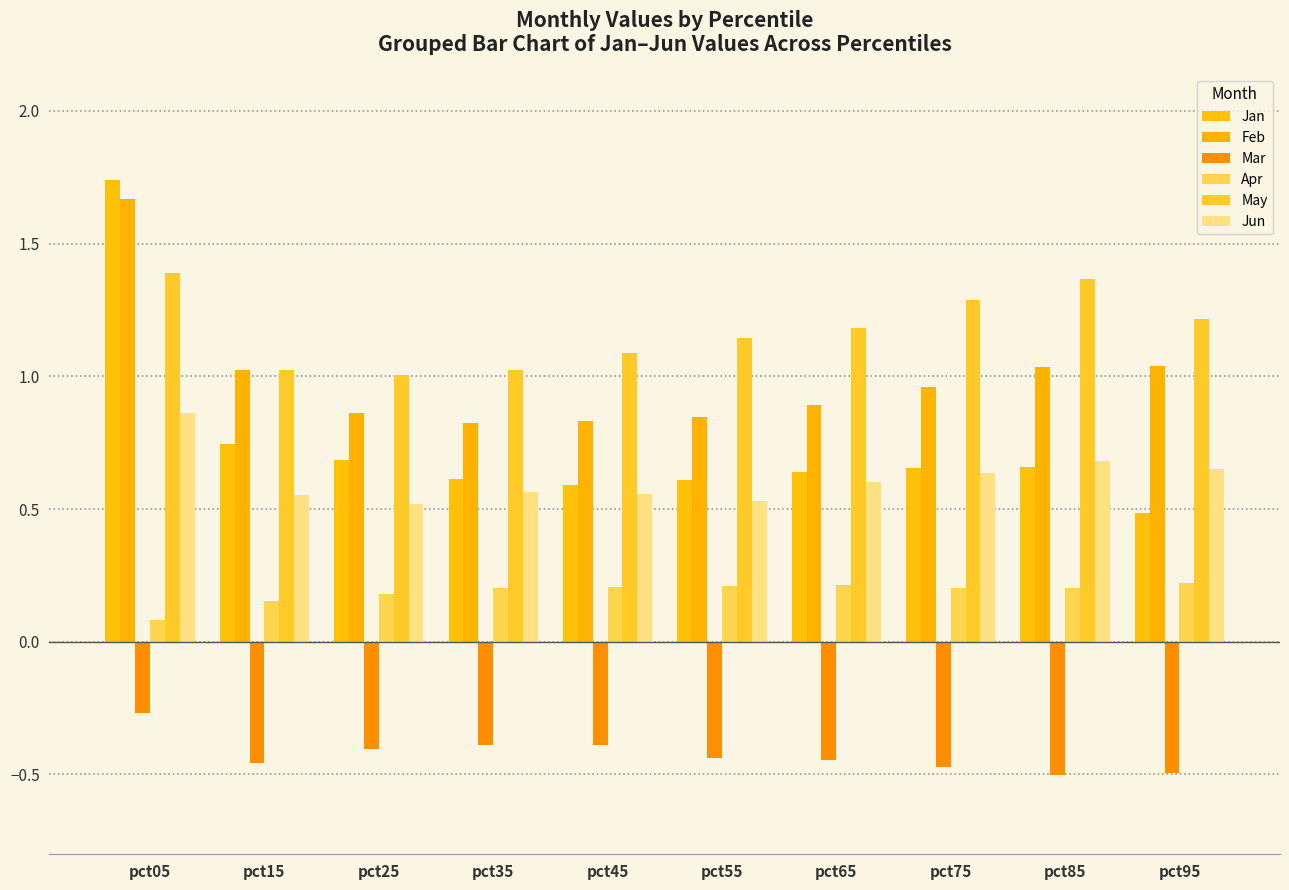

List the labels in order of Jan value, largest first.

pct05, pct15, pct25, pct85, pct75, pct65, pct35, pct55, pct45, pct95